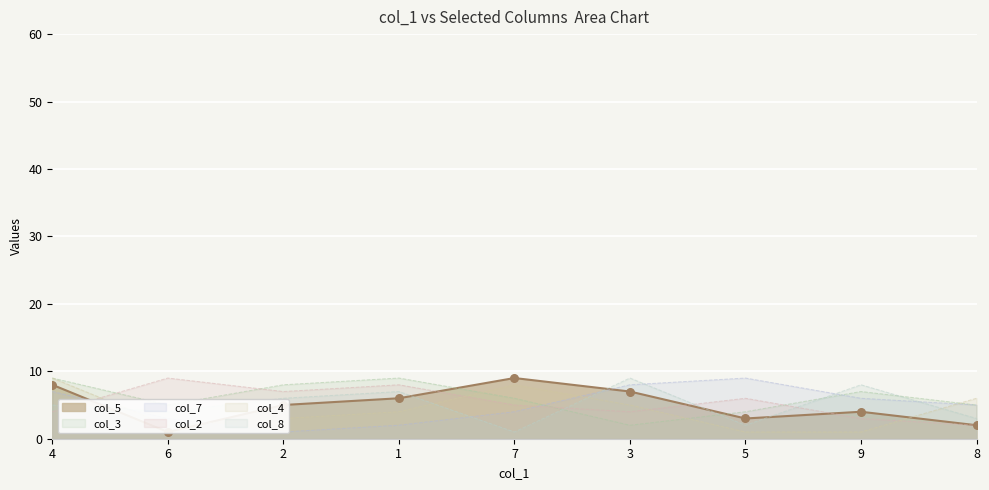

What is the total value across all series at 9?

29